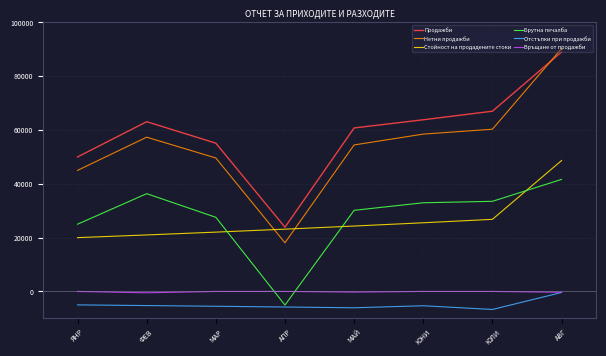

Rank the series at ЯНР from lowest to highest value.

Отстъпки при продажби, Връщане от продажби, Стойност на продадените стоки, Брутна печалба, Нетни продажби, Продажби